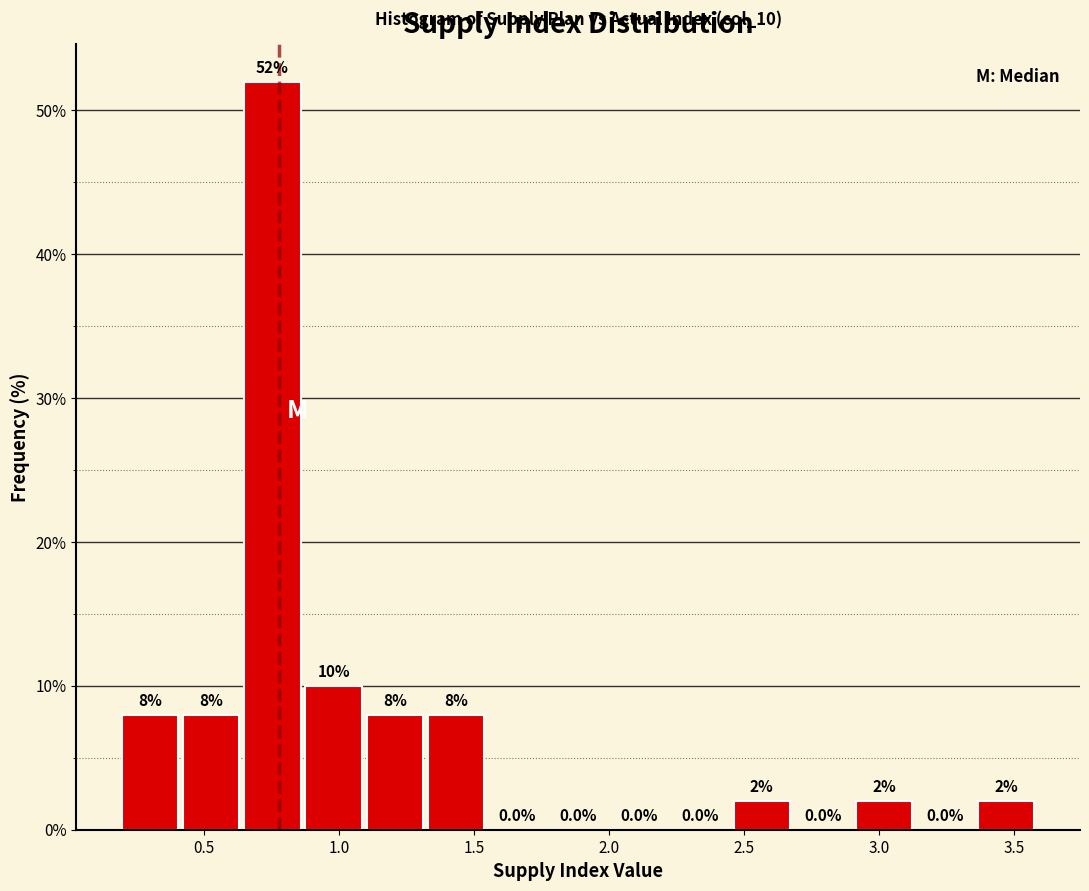

How tall is the bar that spans 0.20 to 0.40 on the x-axis? The bar edges are not printed on the chart, so give them approximately, as read against the axis.

8.0